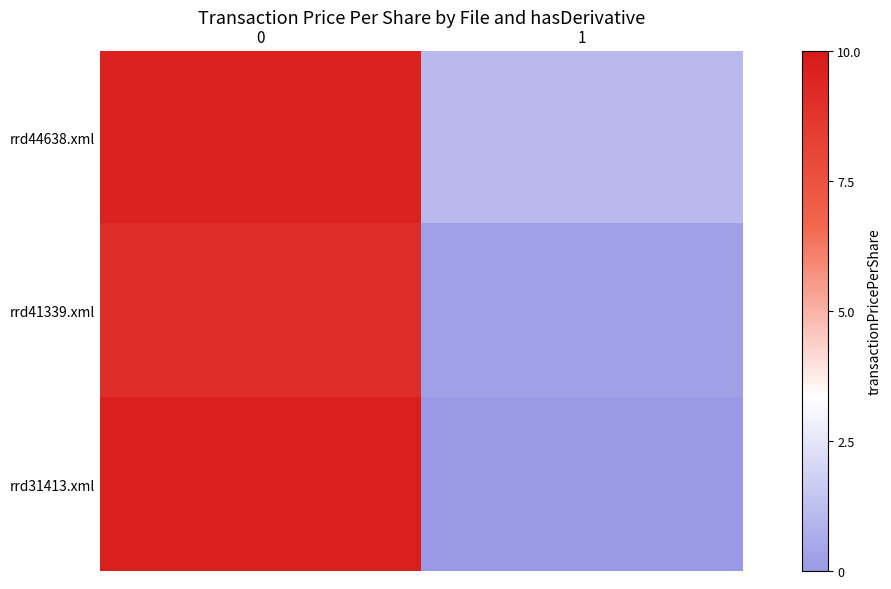

Which series has the widest spread of values?

rrd31413.xml